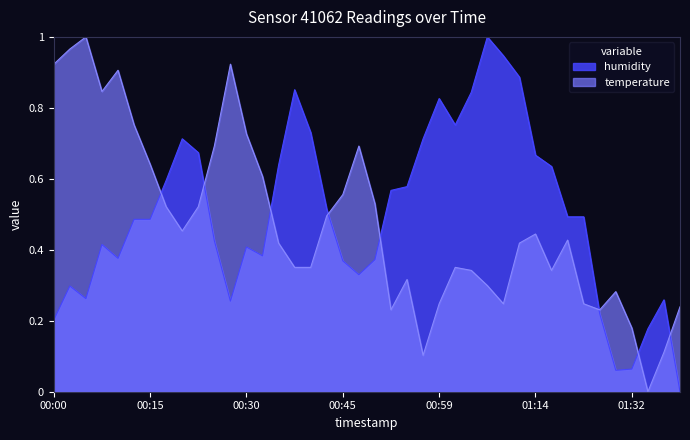

Reading right to left, transcribe all the data shown in this chart.

temperature: 0.2	0.1	0.0	0.2	0.3	0.2	0.2	0.4	0.3	0.4	0.4	0.2	0.3	0.3	0.4	0.2	0.1	0.3	0.2	0.5	0.7	0.6	0.5	0.4	0.4	0.4	0.6	0.7	0.9	0.7	0.5	0.5	0.5	0.6	0.8	0.9	0.8	1.0	1.0	0.9
humidity: 0.0	0.3	0.2	0.1	0.1	0.2	0.5	0.5	0.6	0.7	0.9	0.9	1.0	0.8	0.8	0.8	0.7	0.6	0.6	0.4	0.3	0.4	0.5	0.7	0.9	0.6	0.4	0.4	0.3	0.4	0.7	0.7	0.6	0.5	0.5	0.4	0.4	0.3	0.3	0.2